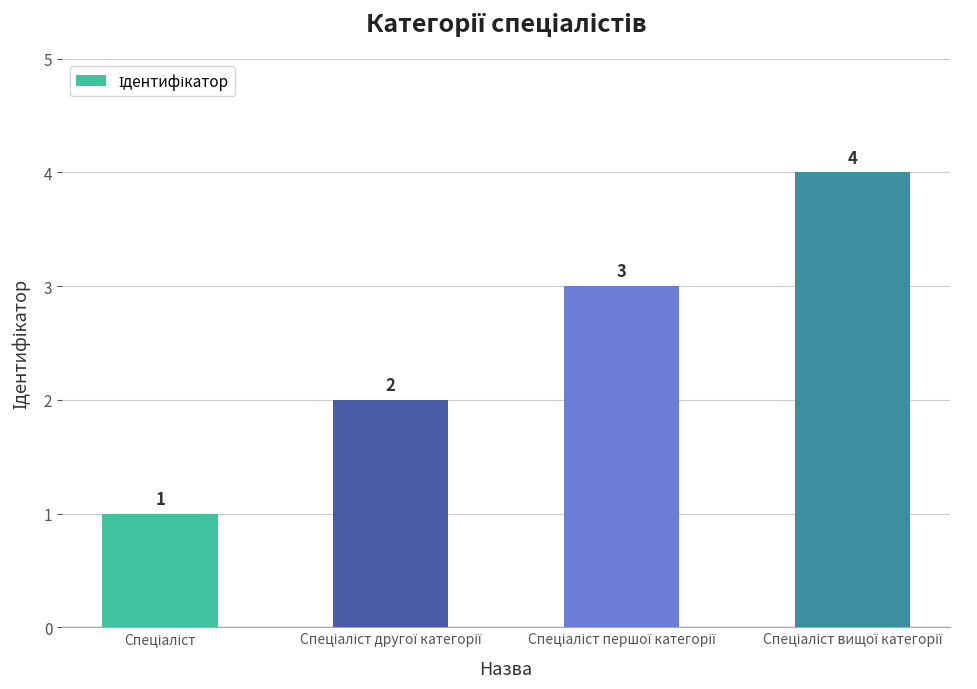

Count the values in the range 2 to 4.

3